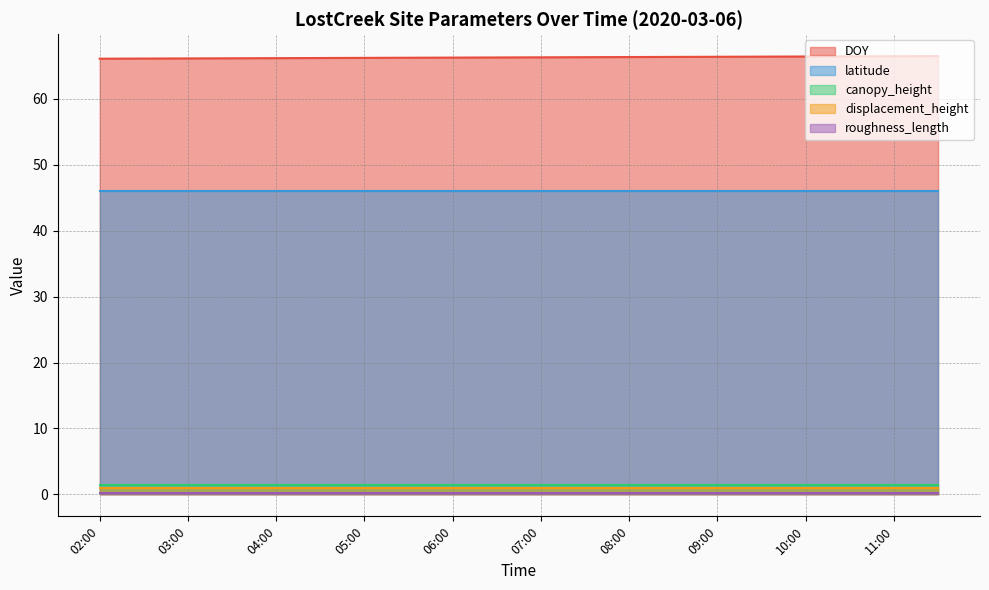

At how many categories does at least one series exceed 34?

20